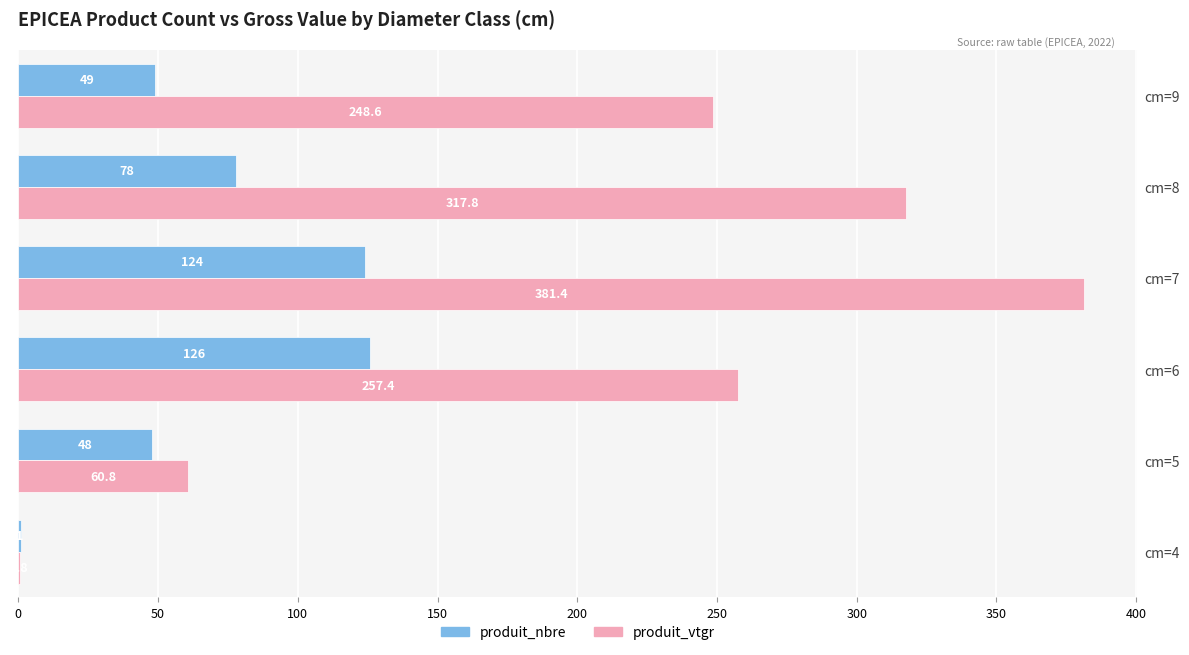

What is the value of the produit_vtgr bar at the 5th from the left?

317.8